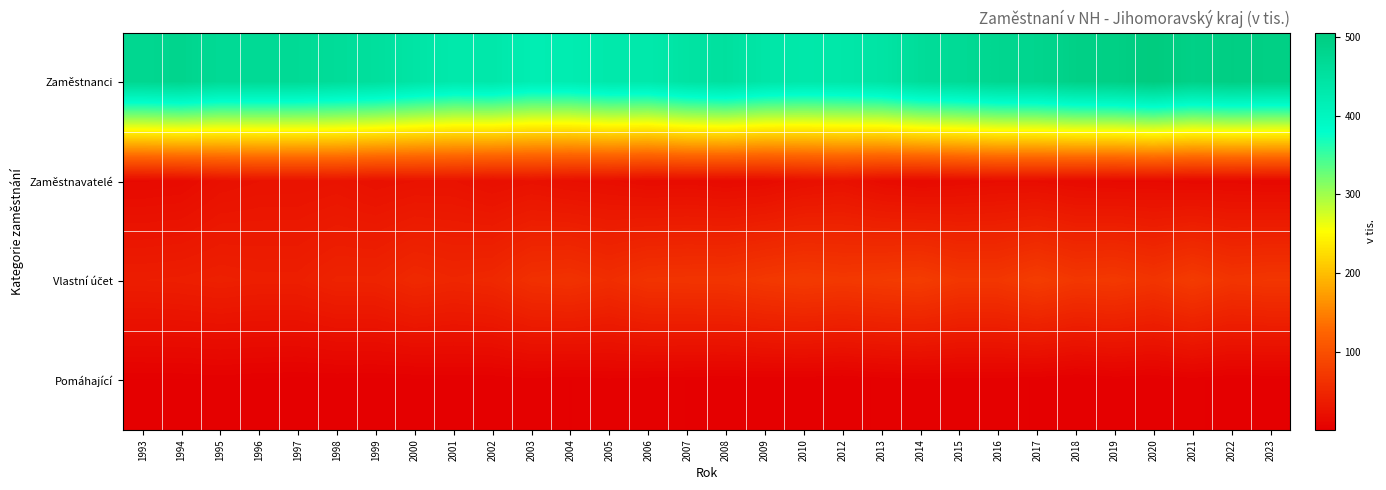

Between 2005 and 2013, which is larger?

2013